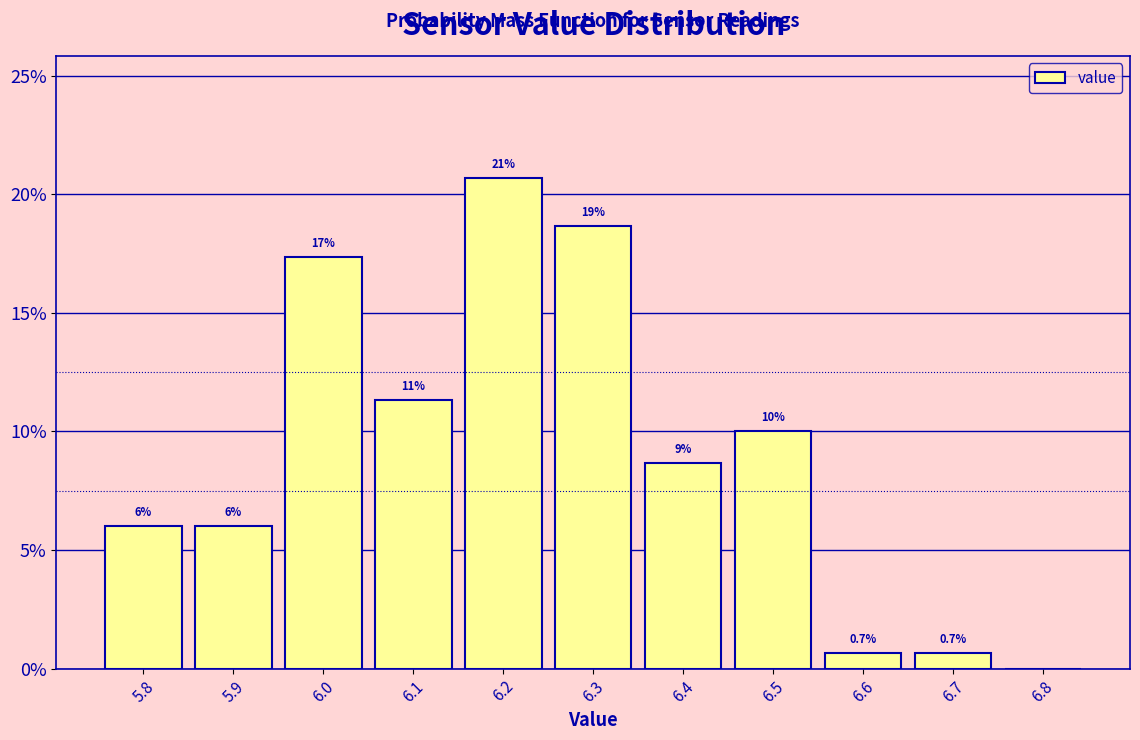

Over which range of the x-axis is the bar tallest?

6.15 to 6.25